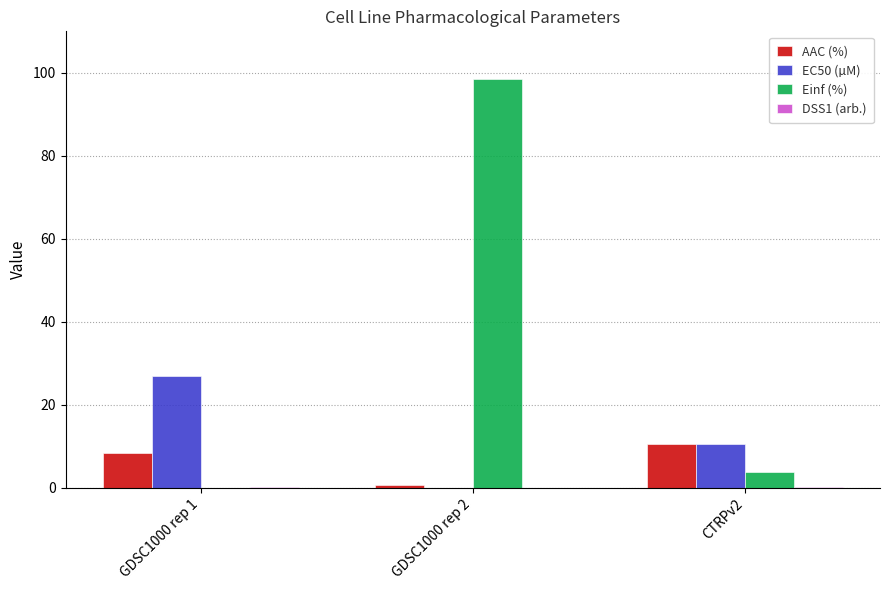

The value of AAC (%) at GDSC1000 rep 1 is 8.4. True or false?

True